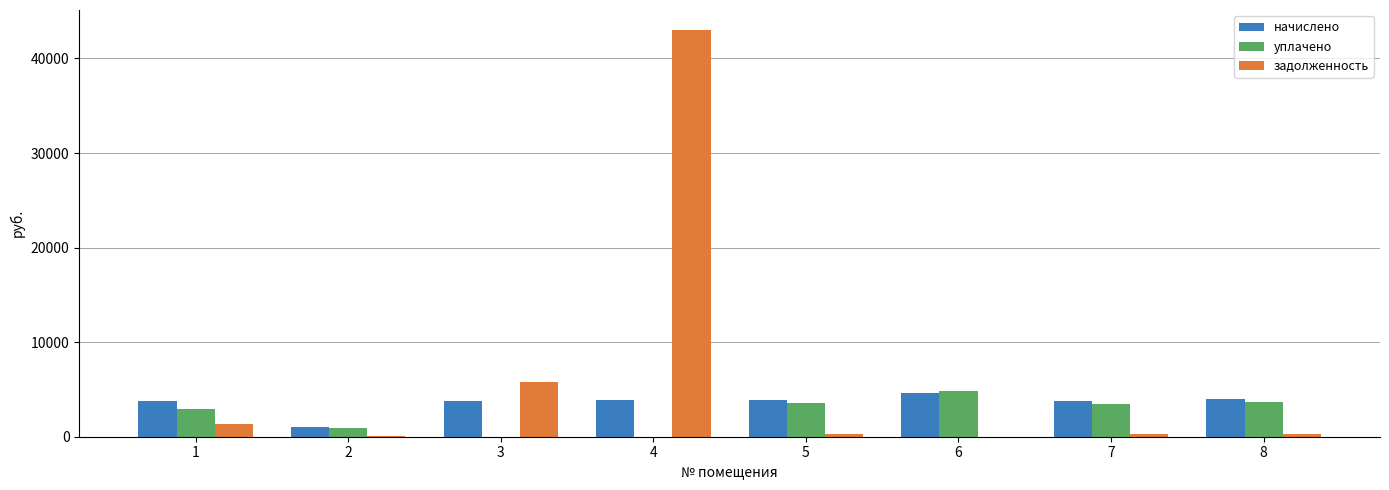

True or false: задолженность has a value of 321.7 at 5.

True